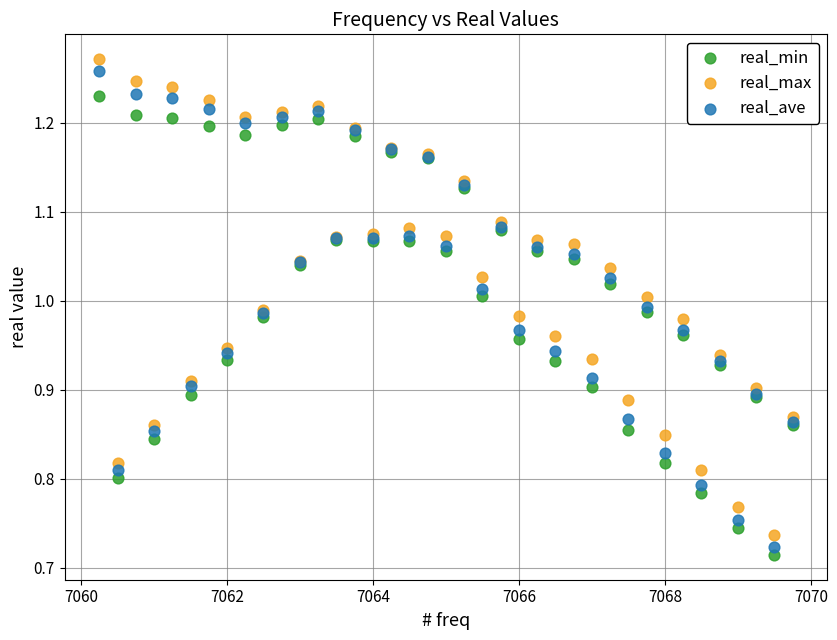

What is the X range (max minus min) for the scatter plot?

9.5